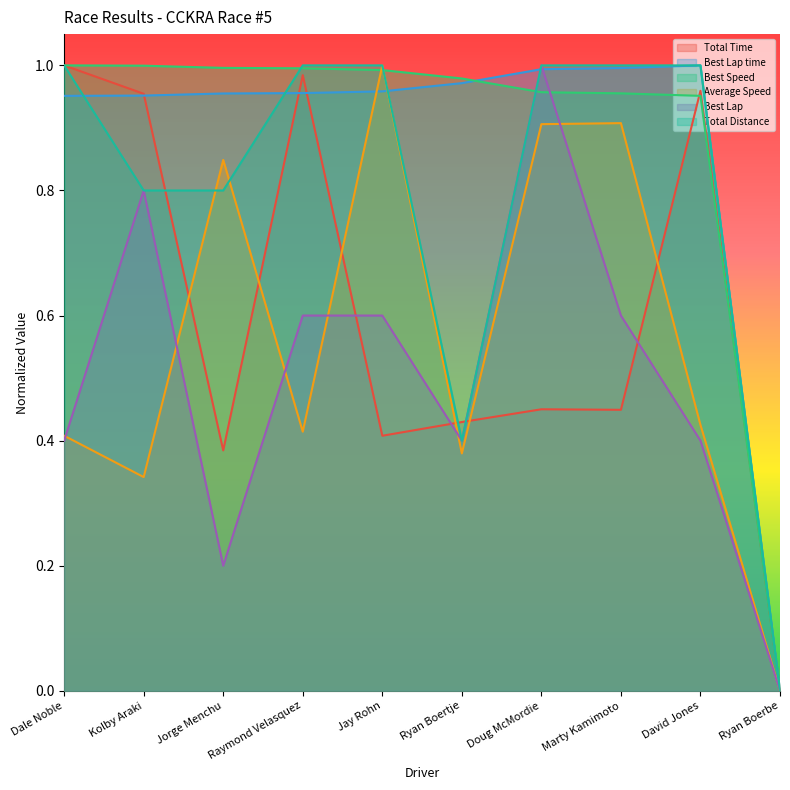

What is the approximate value of Best Lap time at David Jones?

1.0